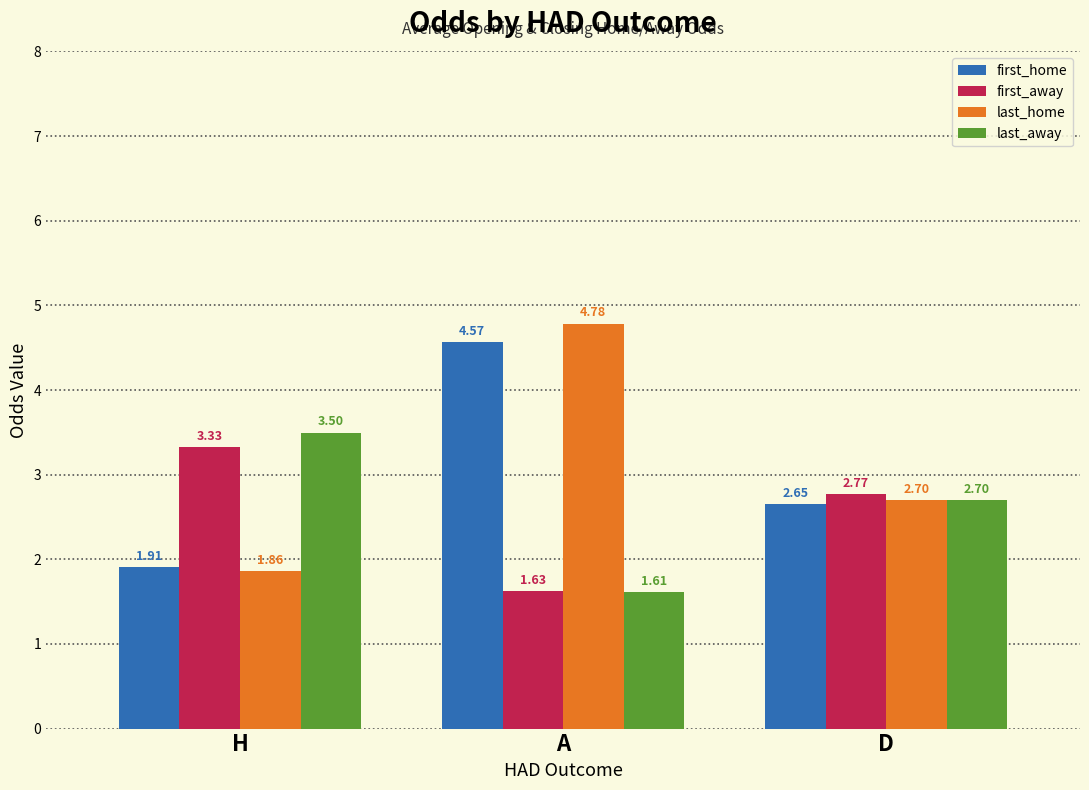

Rank the categories by first_home value from lowest to highest.

H, D, A